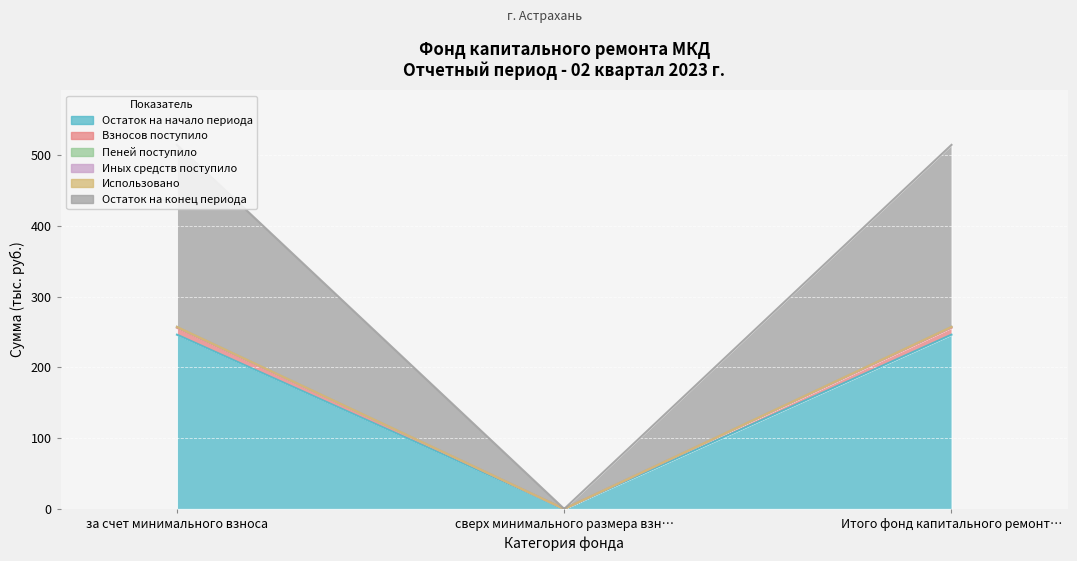

Which series has the largest range (max minus min)?

Пеней поступило